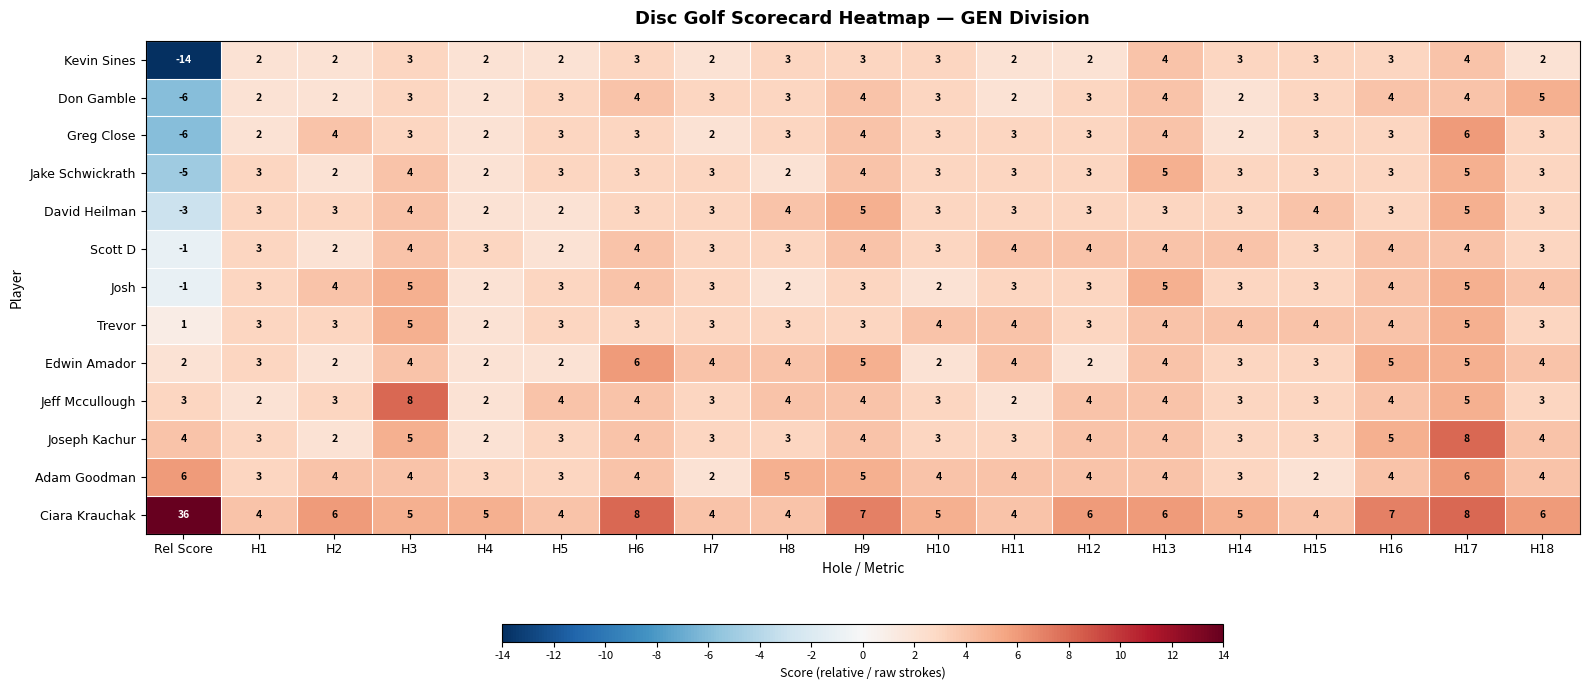

Which series has the widest spread of values?

Ciara Krauchak